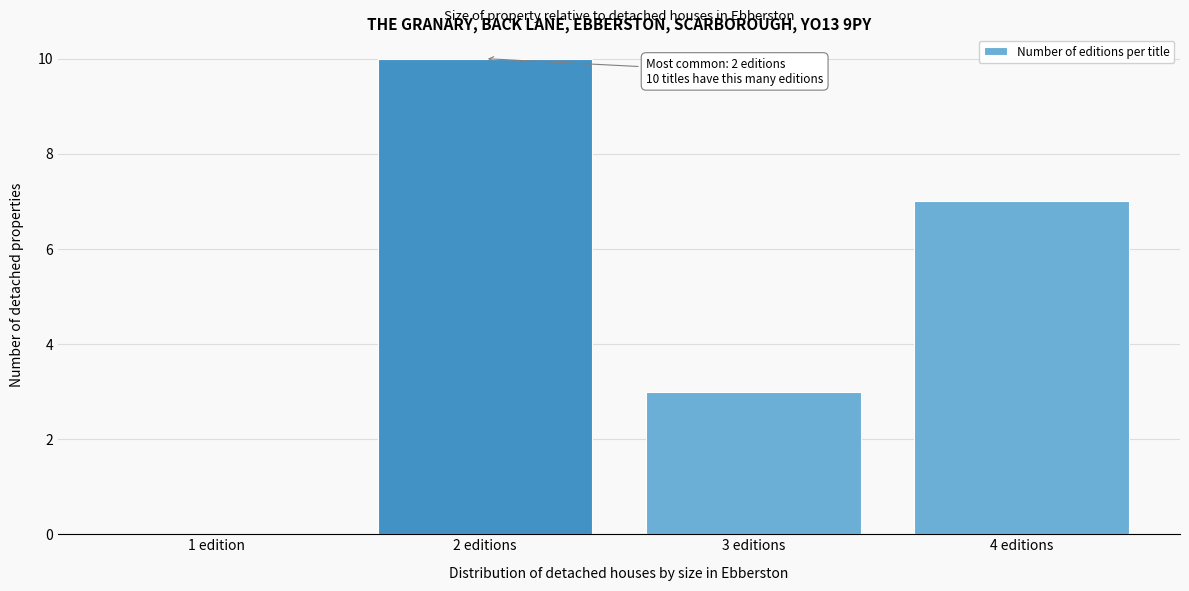

Reading left to right, list all the values displayed in this chart.

1 edition=0	2 editions=10	3 editions=3	4 editions=7